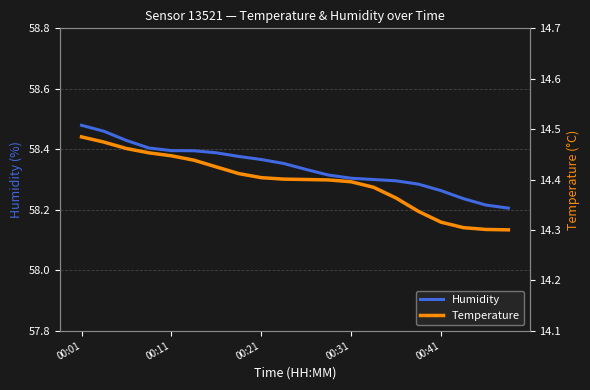

Is the value of Temperature at 17 greater than the value of Humidity at 11?

No